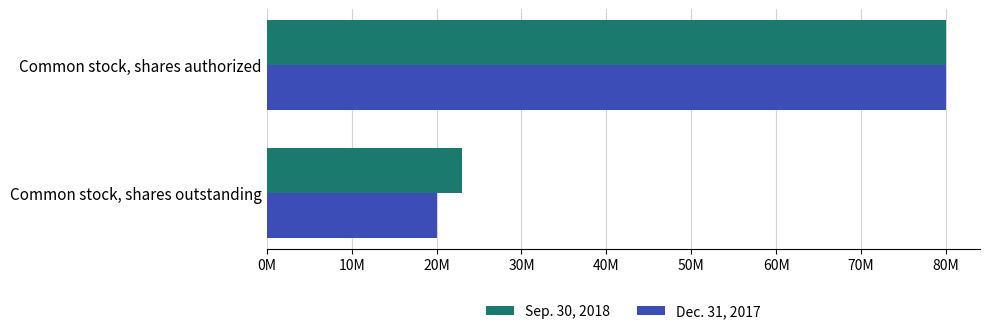

What are all the series names shown in the legend?

Sep. 30, 2018, Dec. 31, 2017